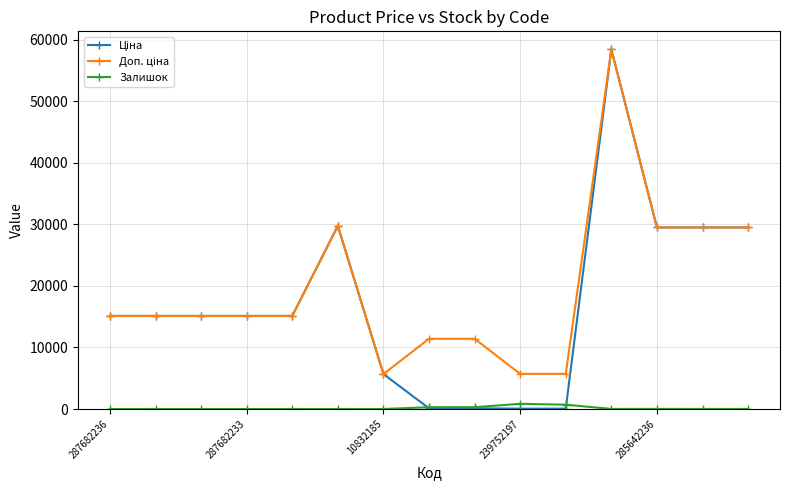

At how many categories does at least one series exceed 20185?

5